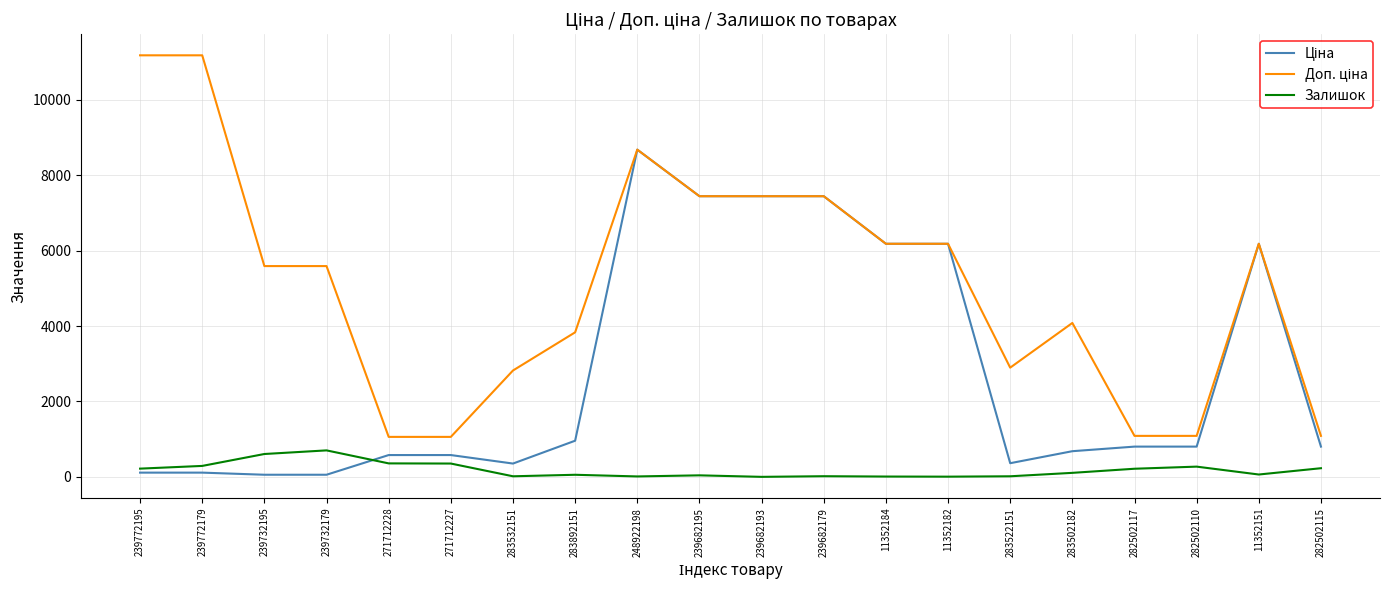

What is the spread (max minus min) of values at 271712228?

703.0